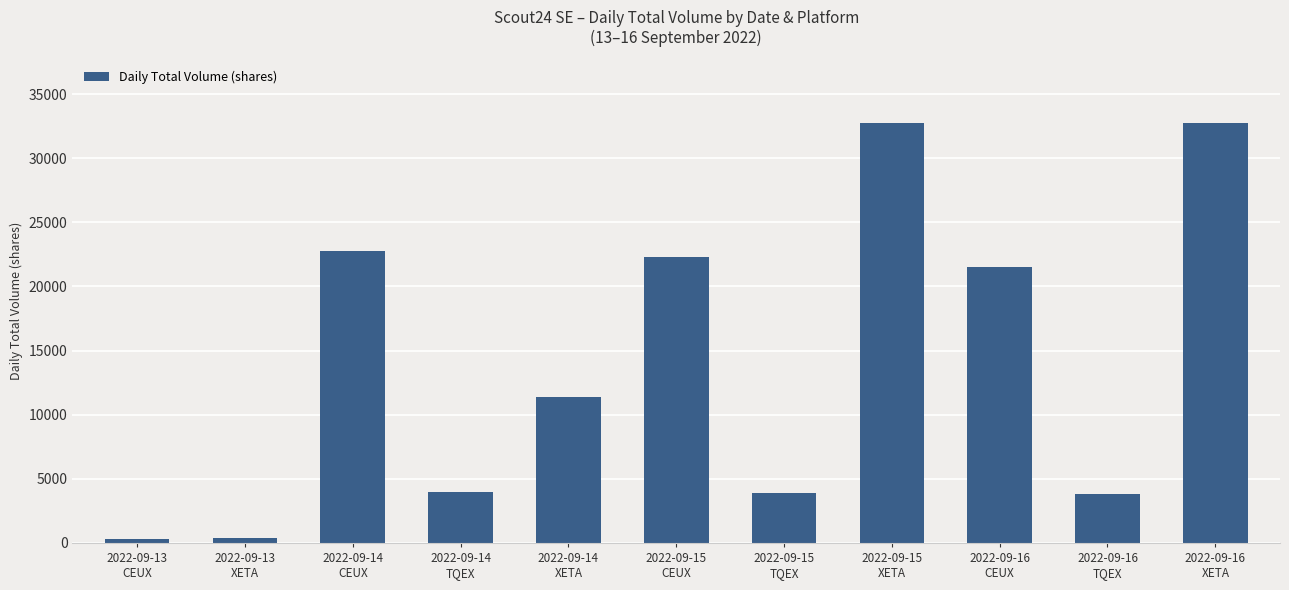

What is the maximum value shown in the chart?

32778